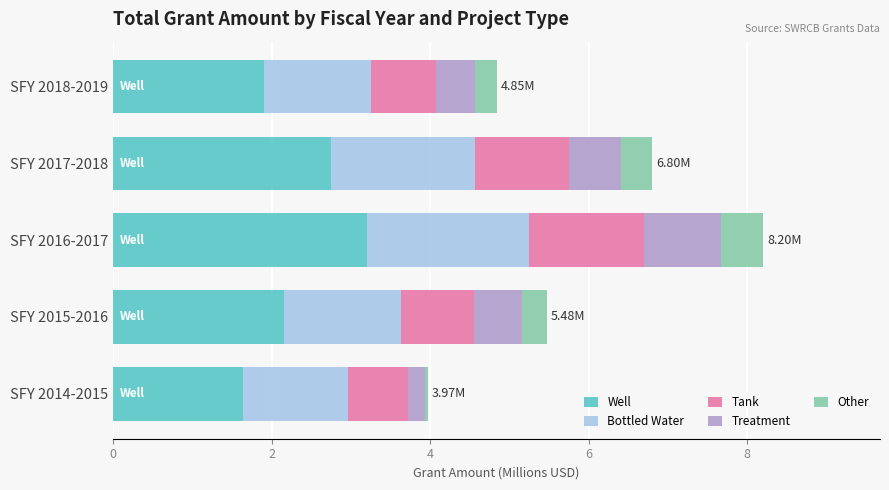

At which category is the sum across all series the highest?

SFY 2016-2017